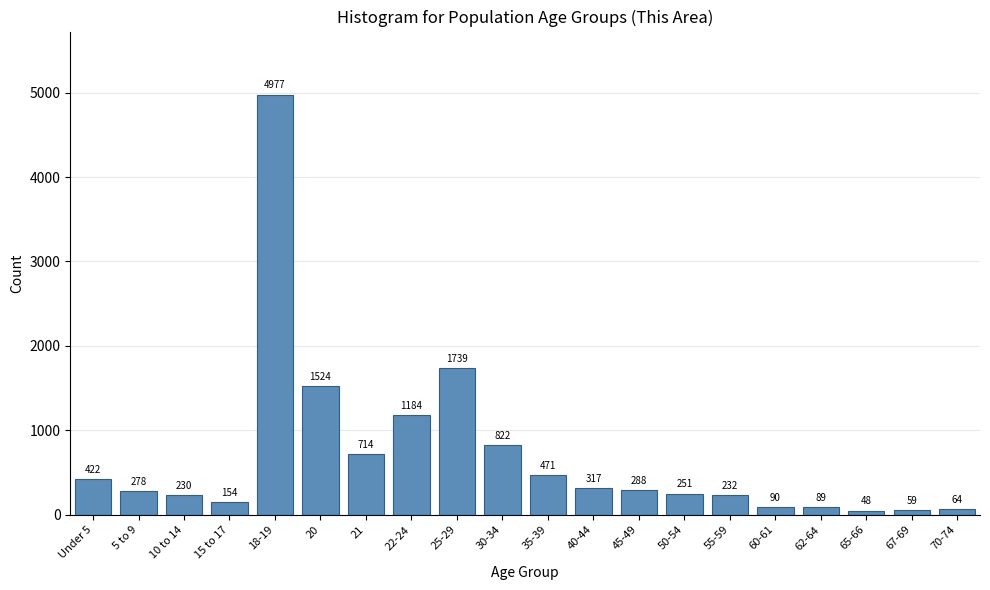

Reading right to left, extract all data points from this chart.

70-74=64	67-69=59	65-66=48	62-64=89	60-61=90	55-59=232	50-54=251	45-49=288	40-44=317	35-39=471	30-34=822	25-29=1739	22-24=1184	21=714	20=1524	18-19=4977	15 to 17=154	10 to 14=230	5 to 9=278	Under 5=422